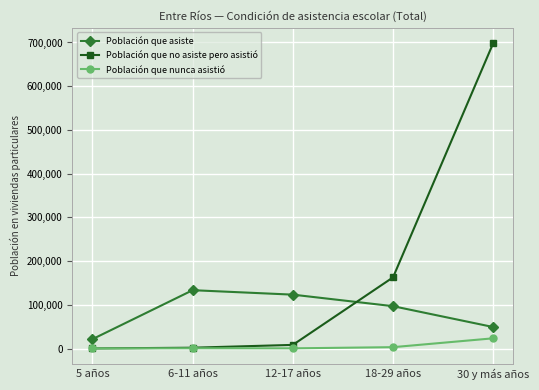

True or false: Población que nunca asistió has a value of 23481 at 30 y más años.

True